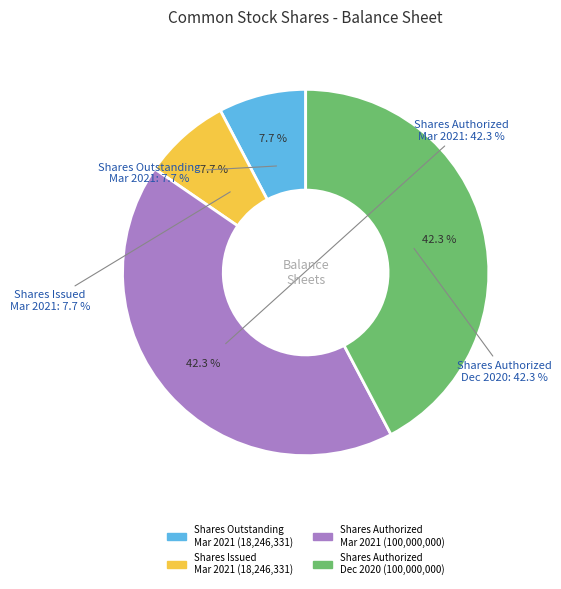

What percentage is the Common stock, shares authorized (Dec. 31, 2020) slice, to the nearest percent?

42%